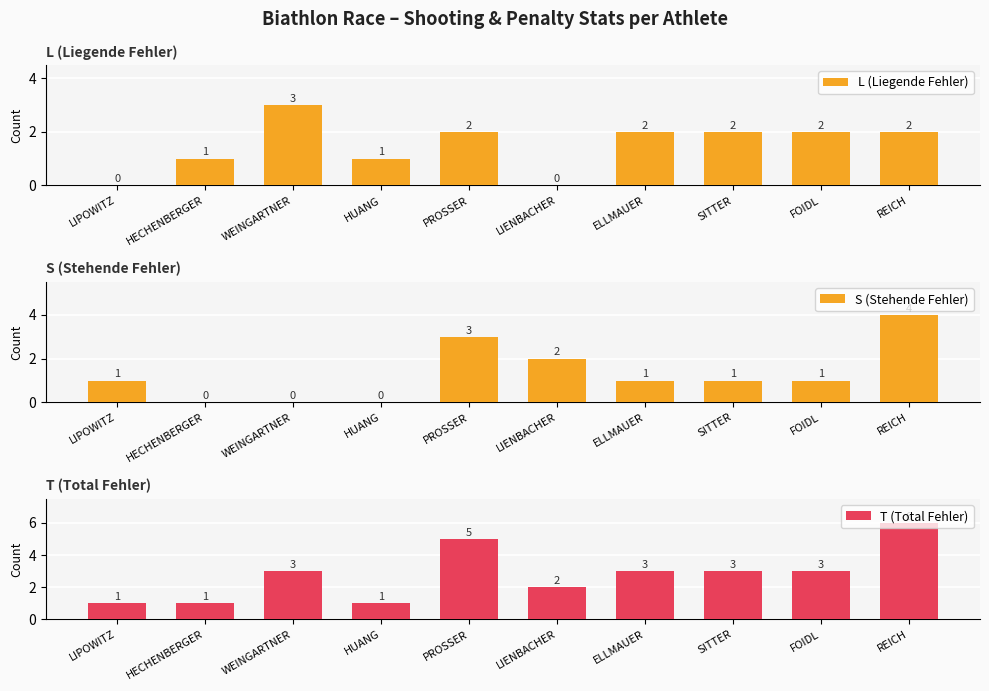

What position from the right is HECHENBERGER?

9